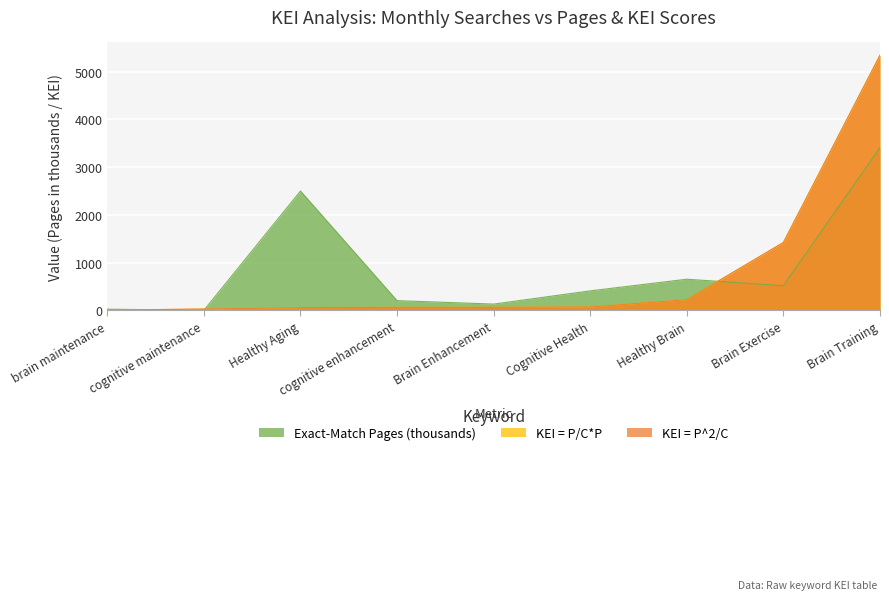

How many times do KEI = P^2/C and Exact-Match Pages cross each other?

3